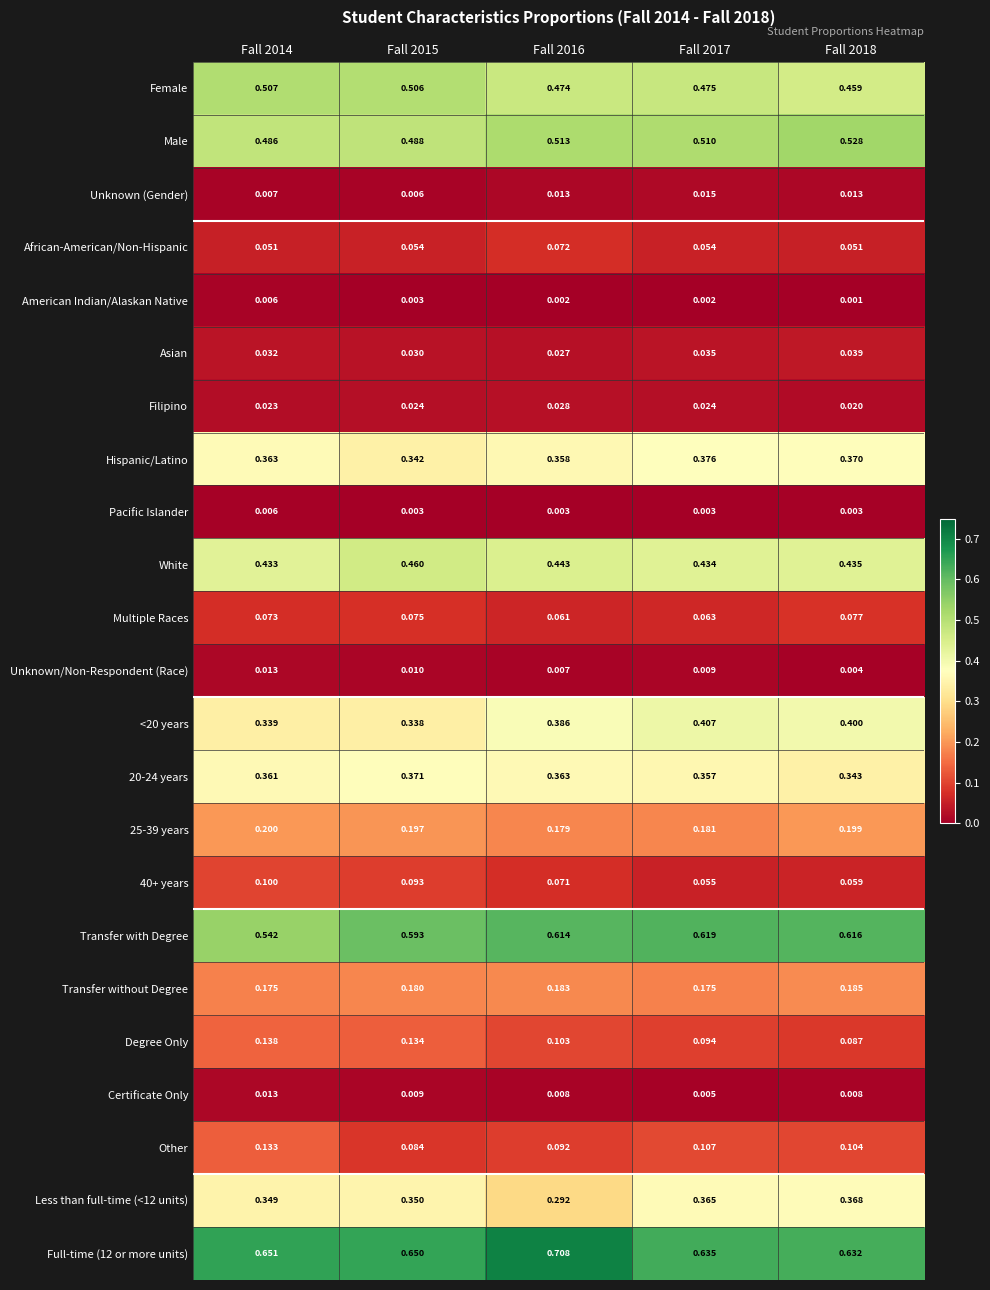

Is the value of 25-39 years at Fall 2018 greater than the value of 40+ years at Fall 2014?

Yes